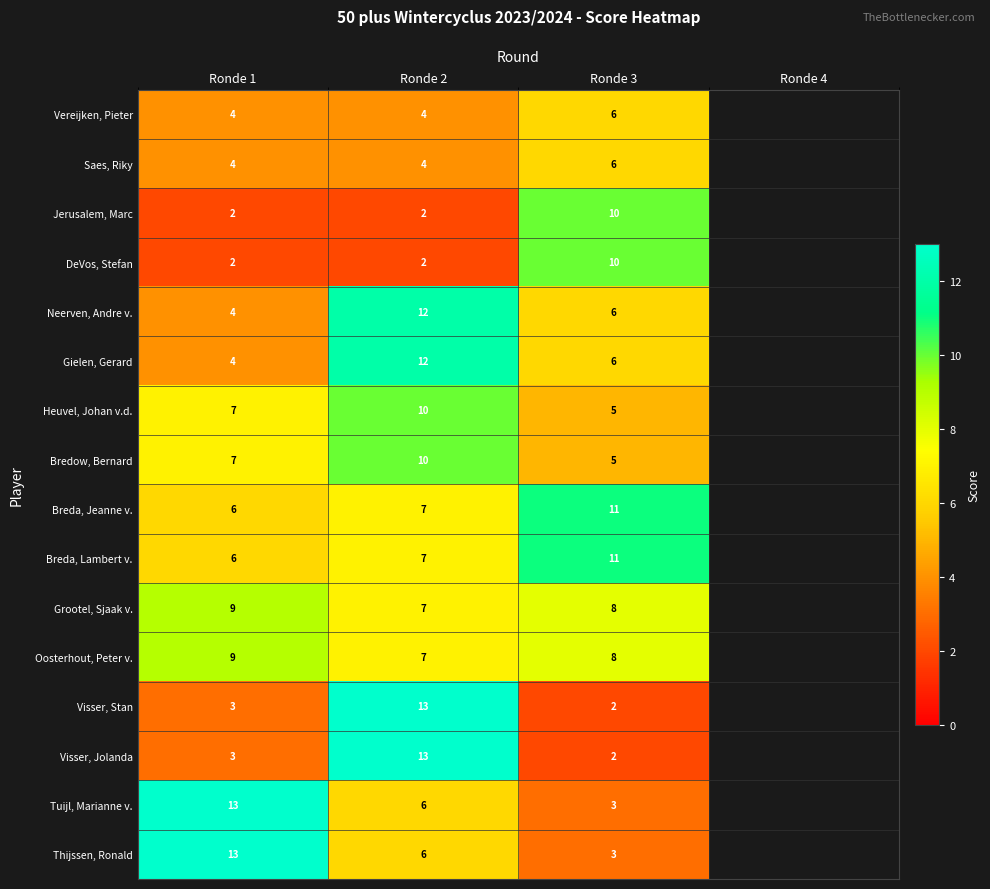

The Oosterhout, Peter v. series shows 9 at Ronde 1. True or false?

True